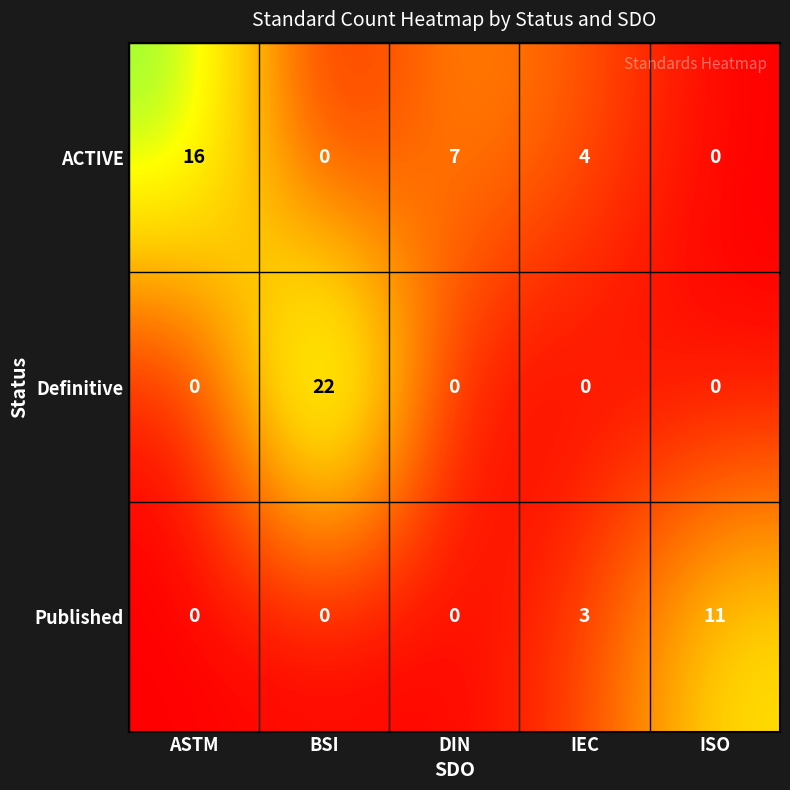

List the series in order of their peak value, highest first.

Definitive, ACTIVE, Published